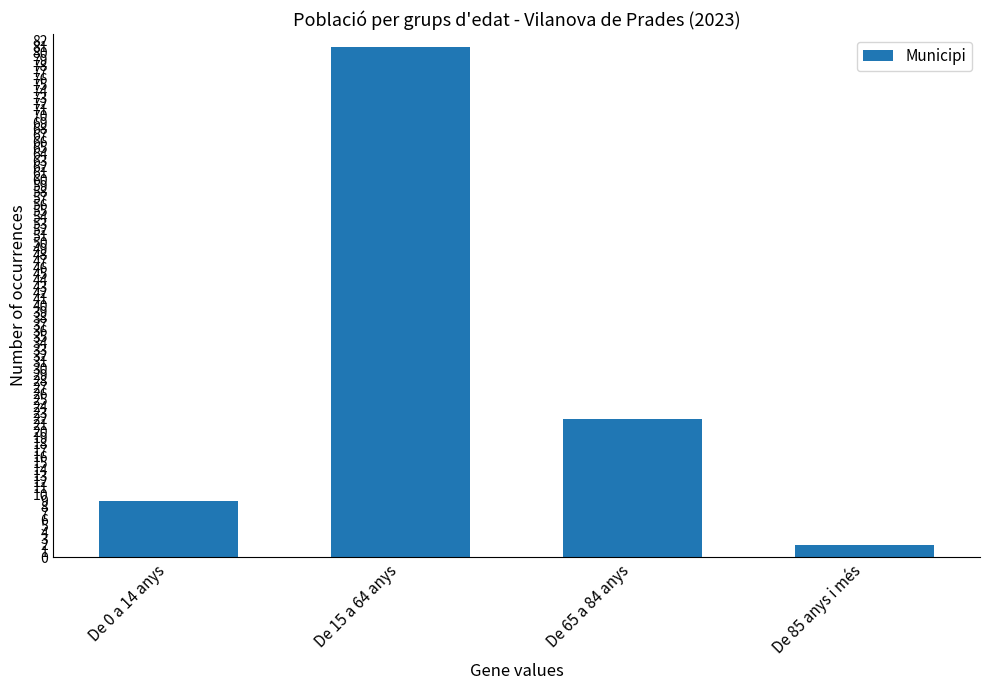

What is the change in value from De 0 a 14 anys to De 65 a 84 anys?

+13